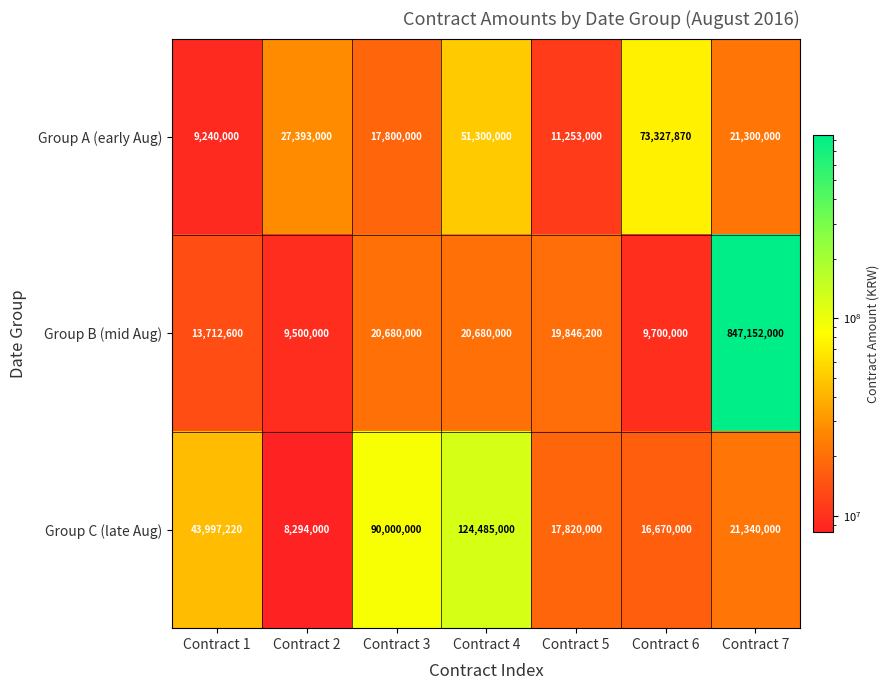

Which series changed the most between Contract 2 and Contract 5?

Group A (early Aug)